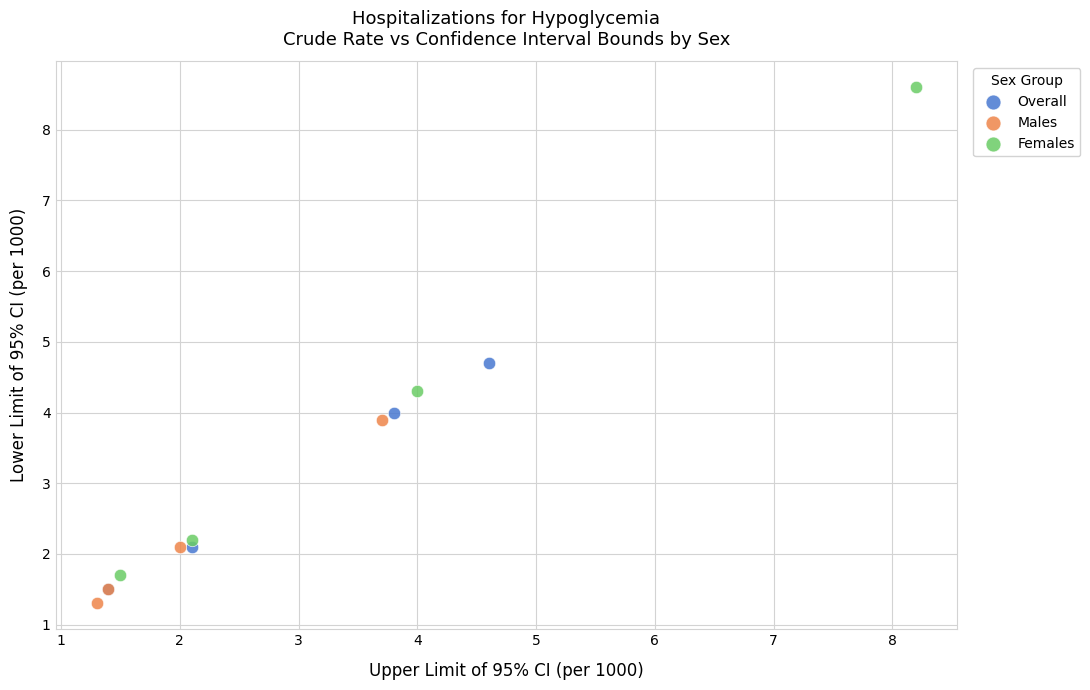

What are all the series names shown in the legend?

Overall, Males, Females